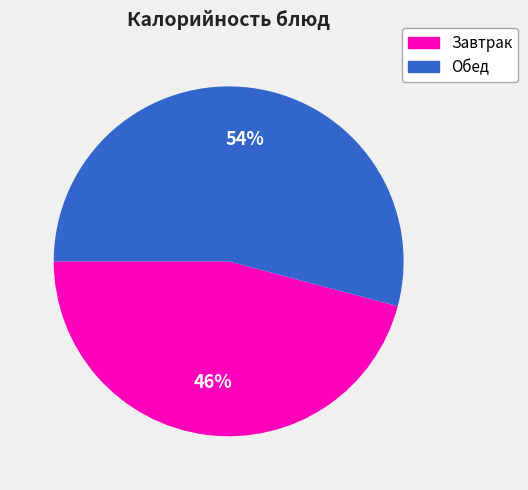

Count the number of slices in the pie.

2